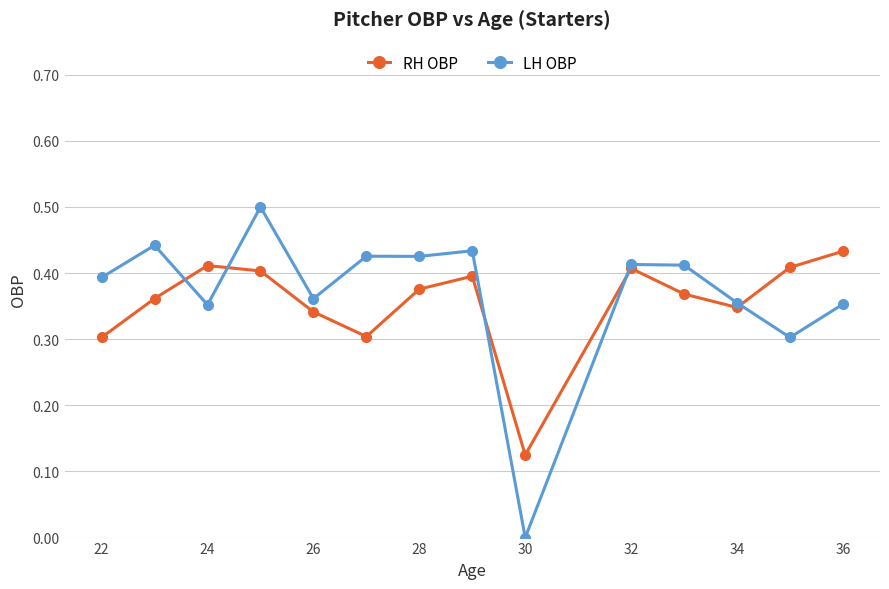

Which series has the widest spread of values?

LH OBP